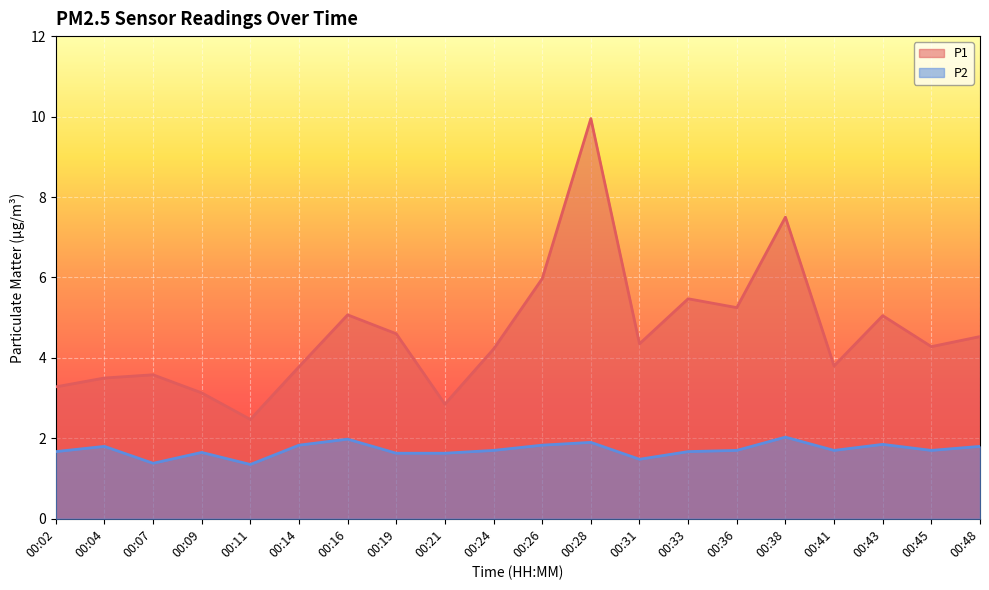

At 00:33, list the series in order from smallest to largest.

P2, P1